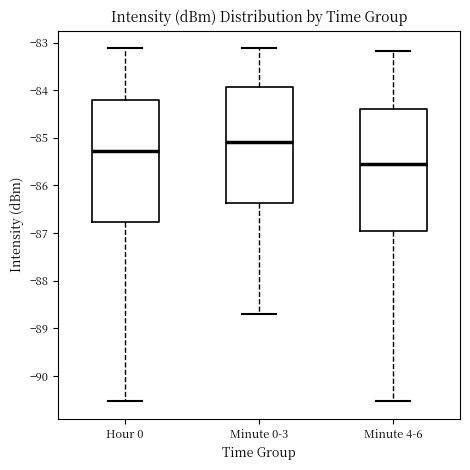

Reading left to right, read every box against the y-axis: the position of its median line, the range the box covers, and the ends of its whiskers. The values are not printed on the chart, so give them approximately, as read against the axis.

Hour 0: median -85.3, box -86.8 to -84.2, whiskers -90.5 to -83.1
Minute 0-3: median -85.1, box -86.4 to -83.9, whiskers -88.7 to -83.1
Minute 4-6: median -85.6, box -87.0 to -84.4, whiskers -90.5 to -83.2